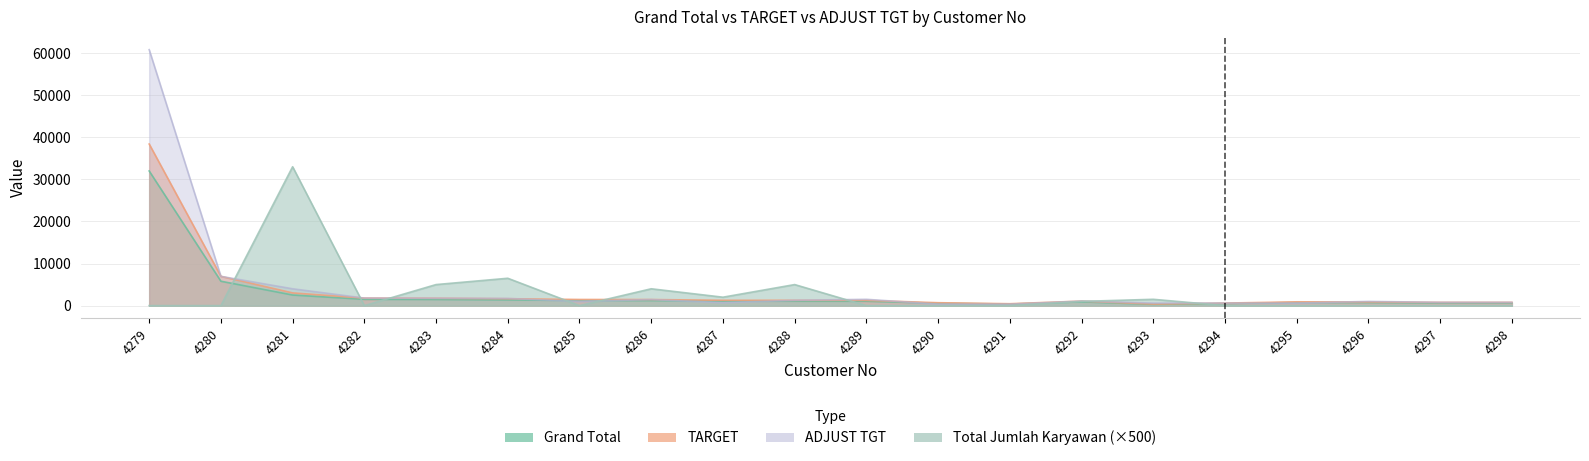

Rank the categories by Grand Total value from lowest to highest.

4293, 4291, 4294, 4290, 4298, 4297, 4296, 4295, 4292, 4289, 4288, 4287, 4286, 4285, 4284, 4283, 4282, 4281, 4280, 4279